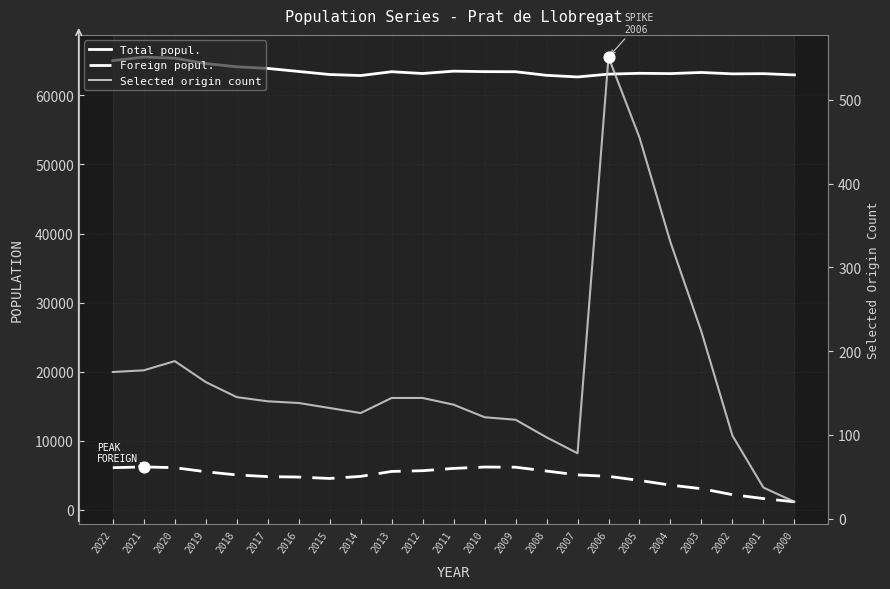

What is the total value across all series at 2010?

69770